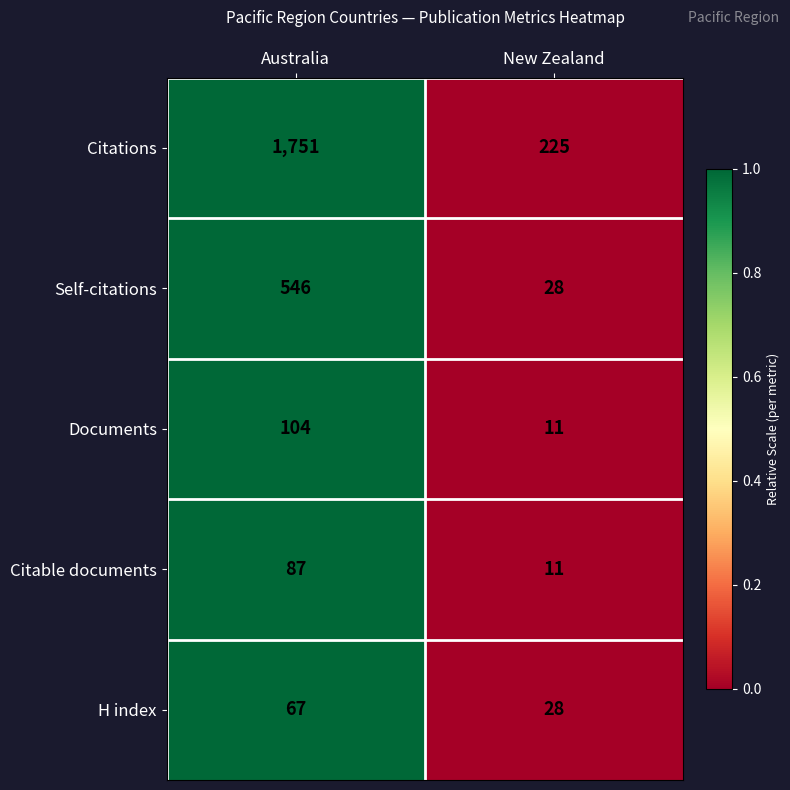

What is the approximate value of Citable documents at Australia, to the nearest 5?

85